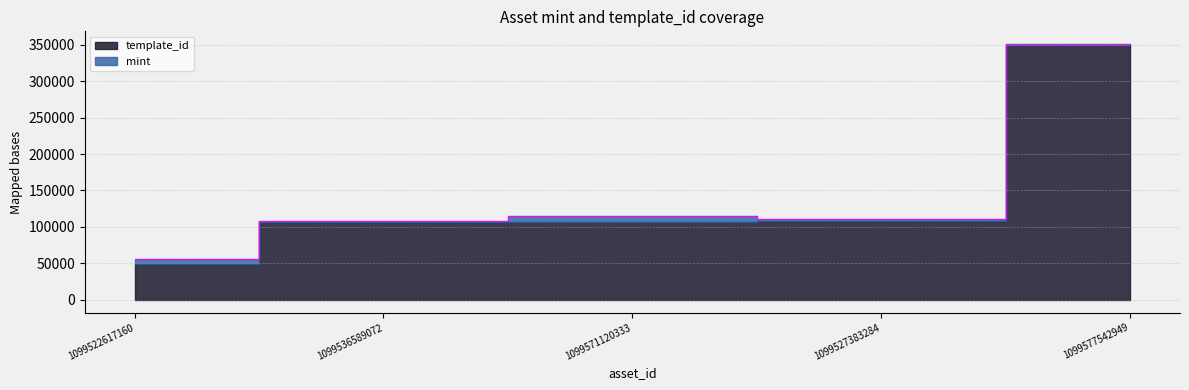

What is the difference between the second highest and second lowest values?

7666